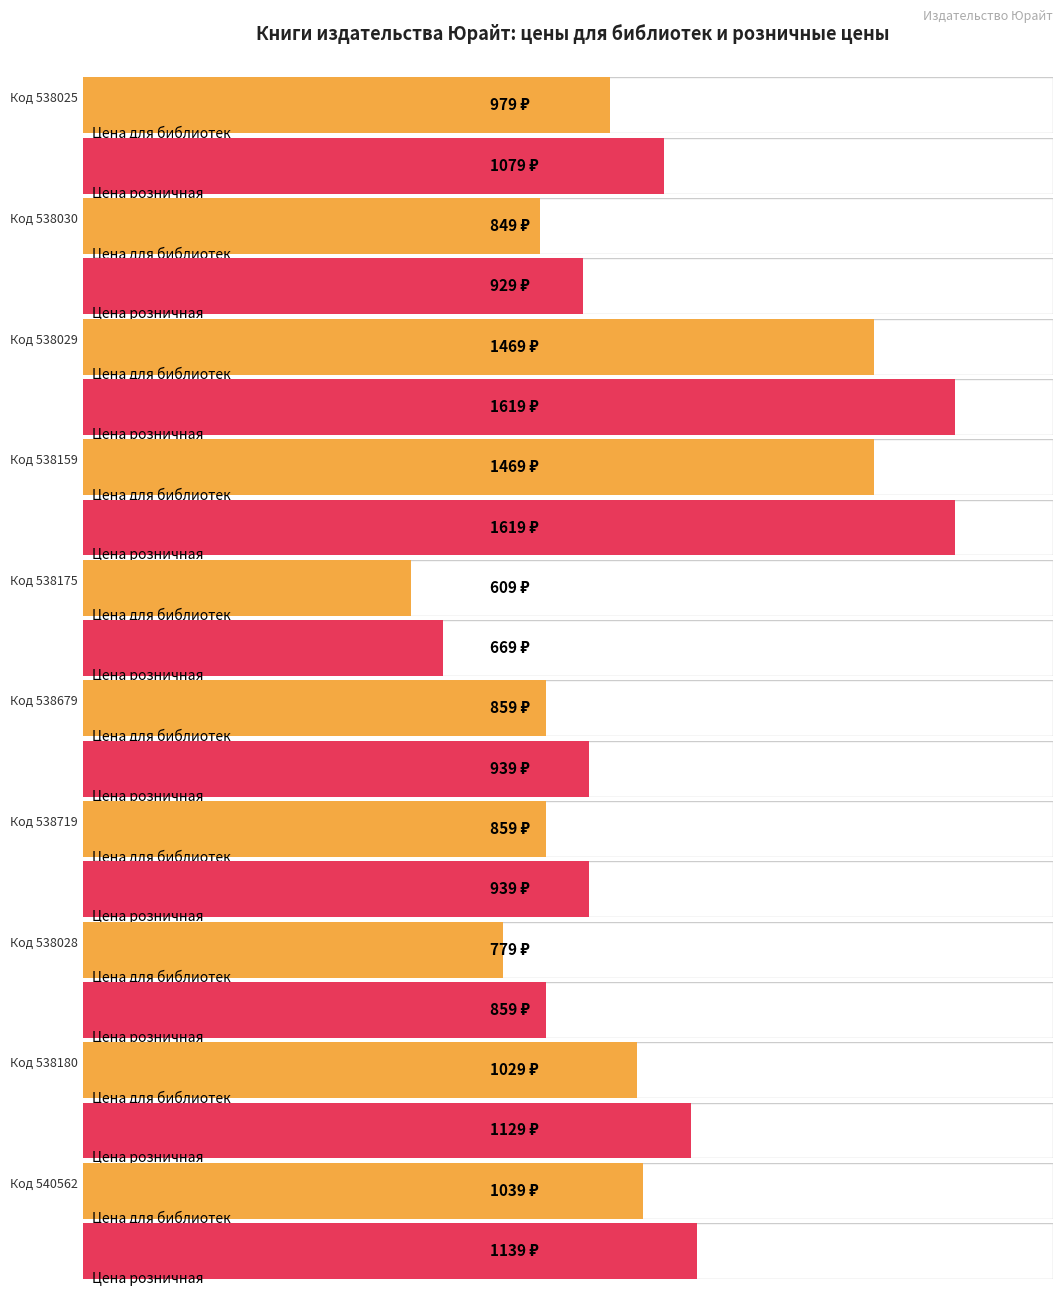

The value of Цена розничная at 540562 is 372. True or false?

False